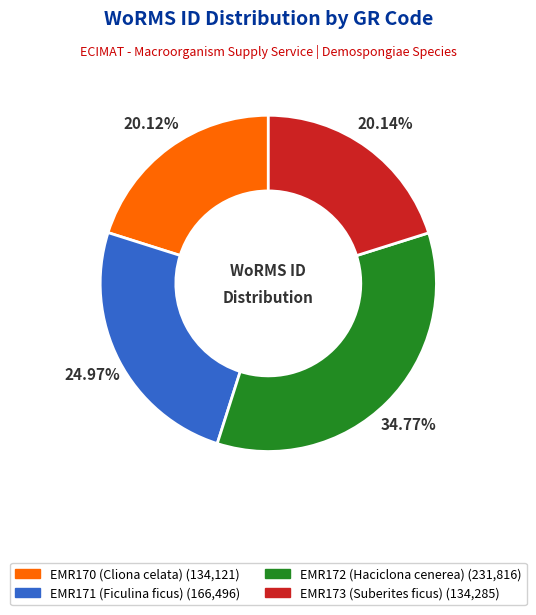

Is there a majority slice in this chart?

No